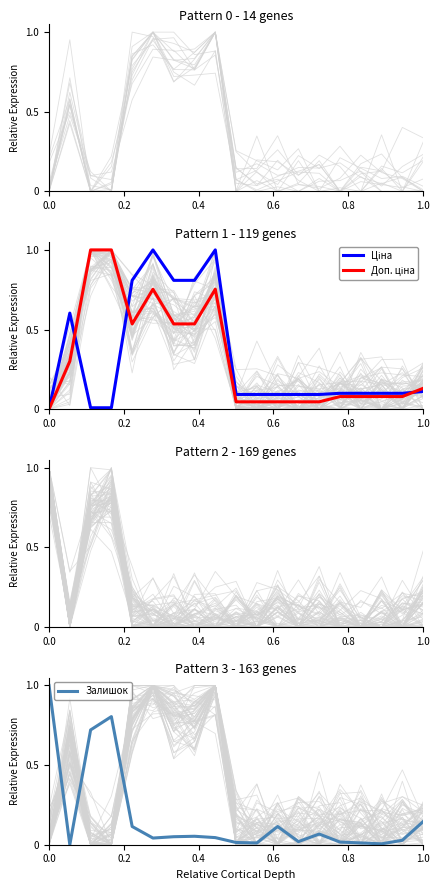

The value of Ціна at 0.0 is 0.0. True or false?

True